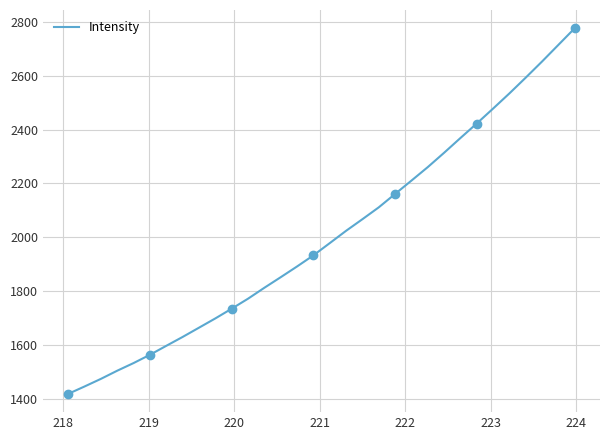

True or false: the data has more than 0 interior local peaks.

False